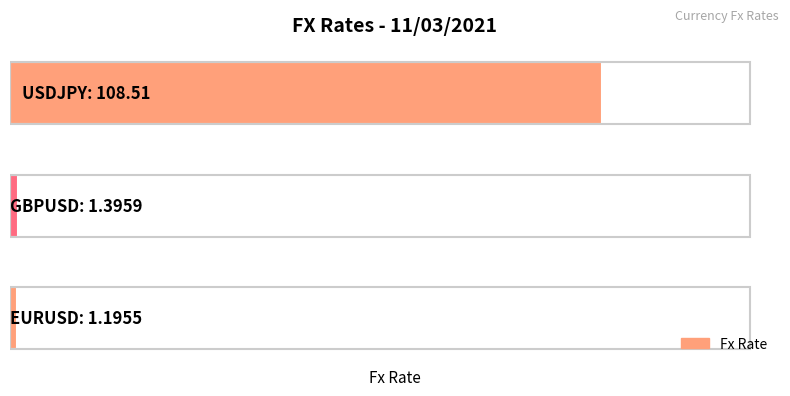

Are the bars horizontal?

Yes